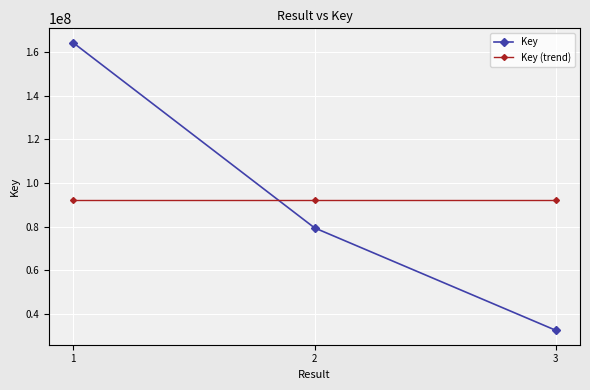

What is the value of the Key (trend) point at the 1st from the left?

92041386.3